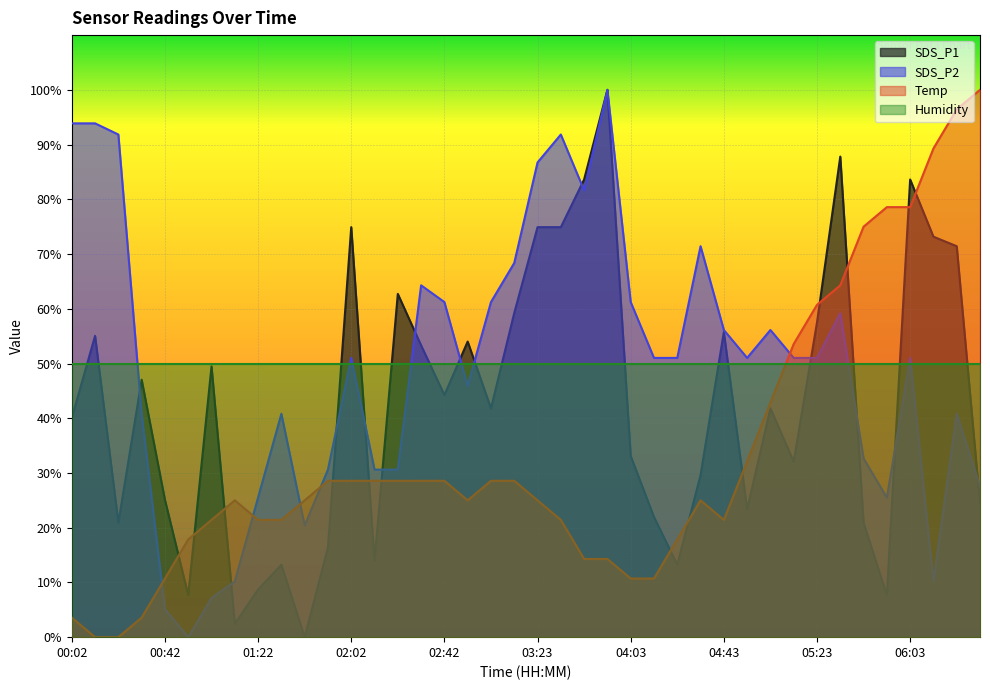

At which label does SDS_P2 reach its minimum?

00:52